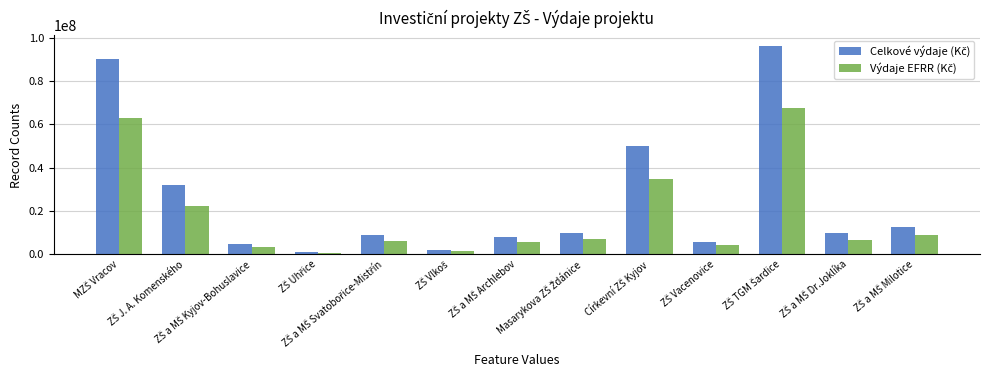

What is the maximum value shown in the chart?

96200000